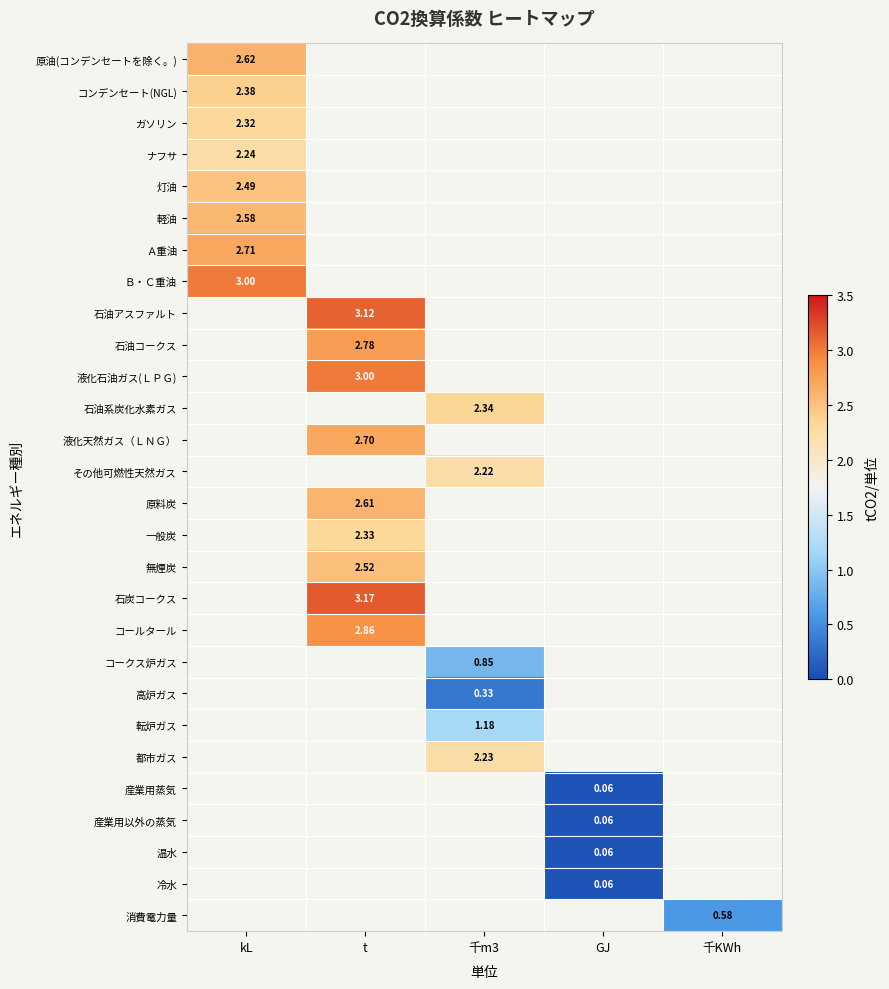

How many data points does each series have?

5